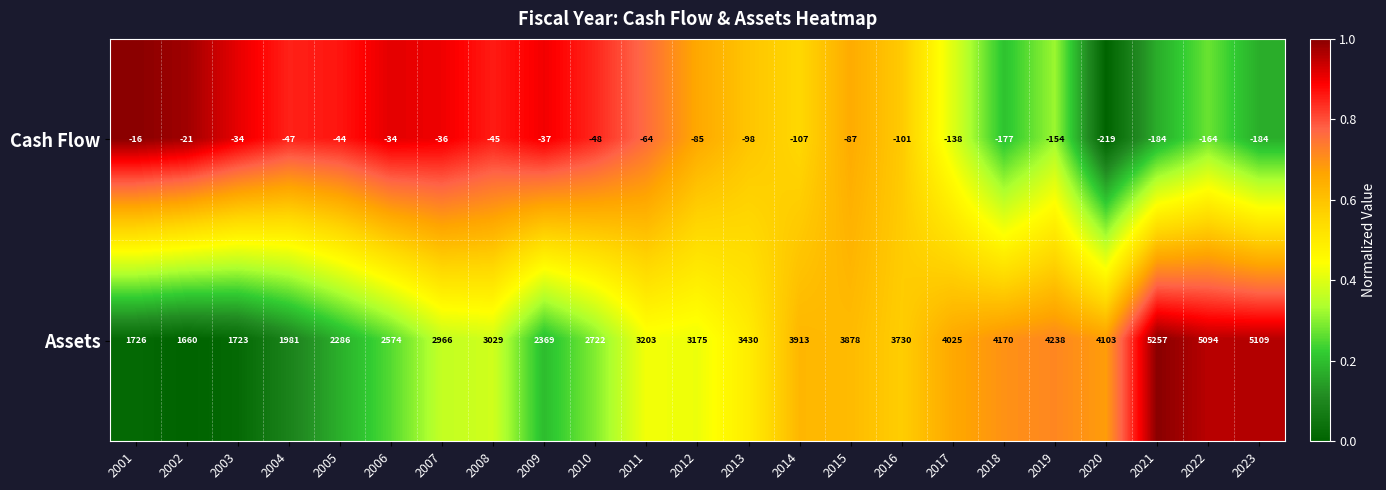

True or false: Cash Flow has a value of -177 at 2018.

True